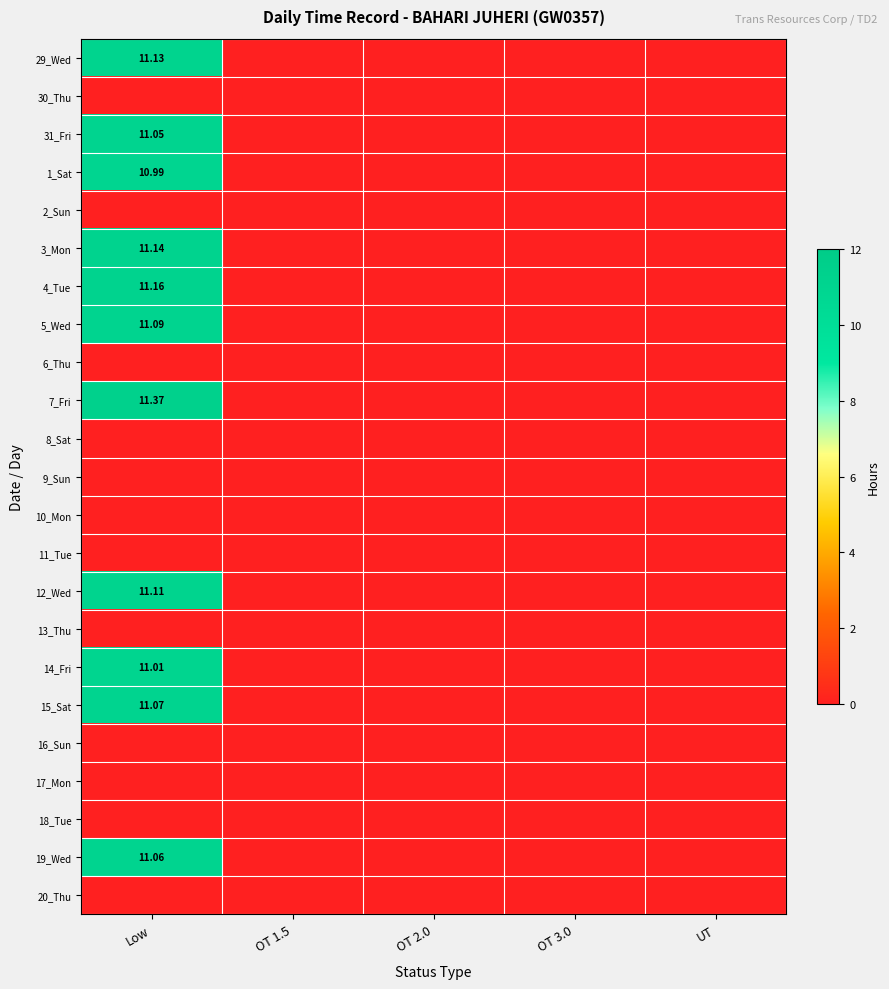

Which label corresponds to the smallest value in the chart?

OT 1.5